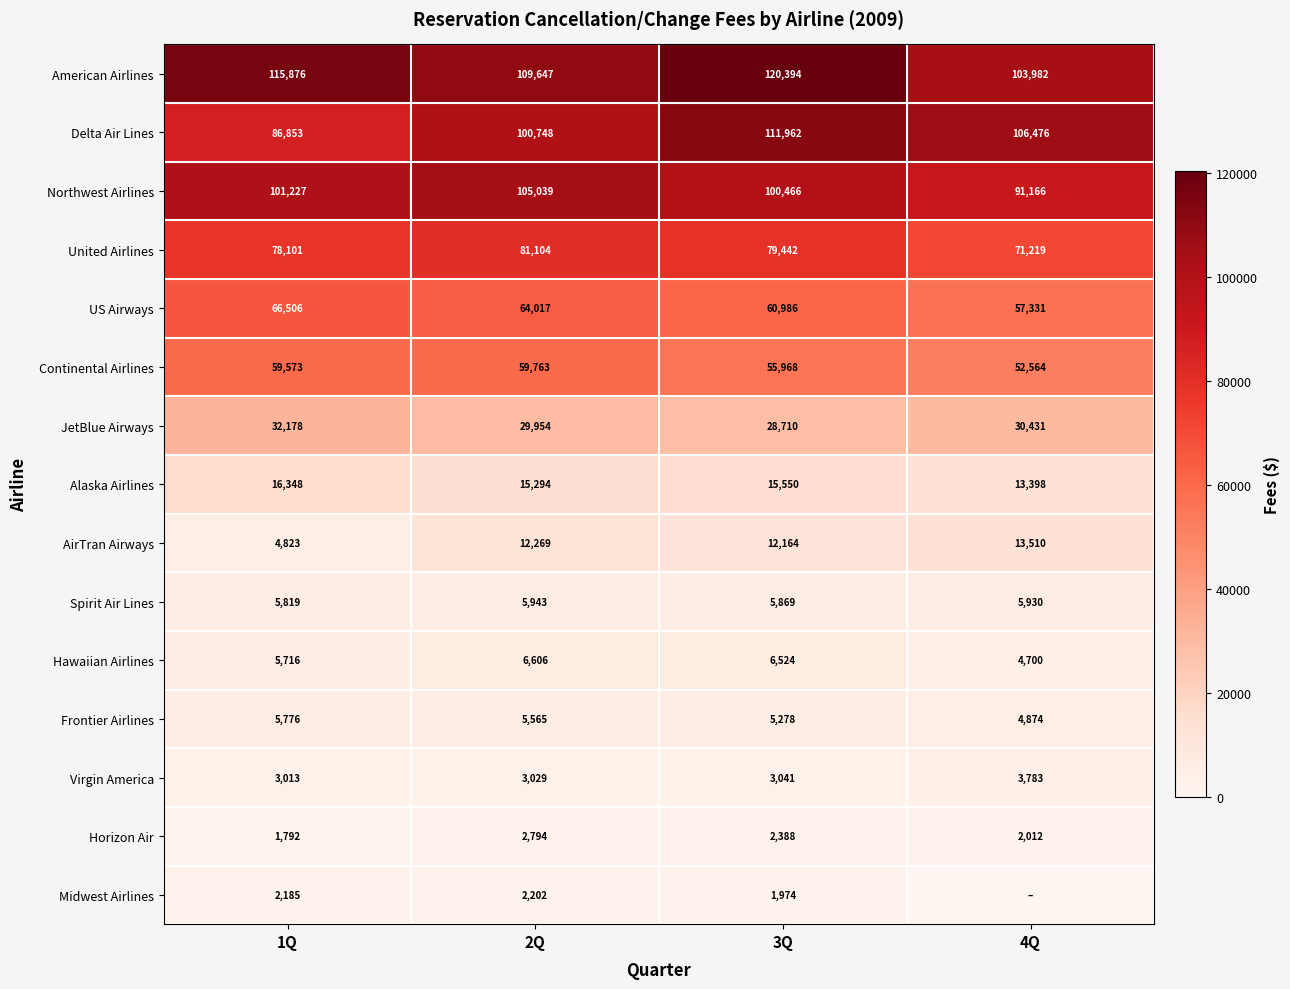

Read the Frontier Airlines value at 4Q, to the nearest 100.

4900